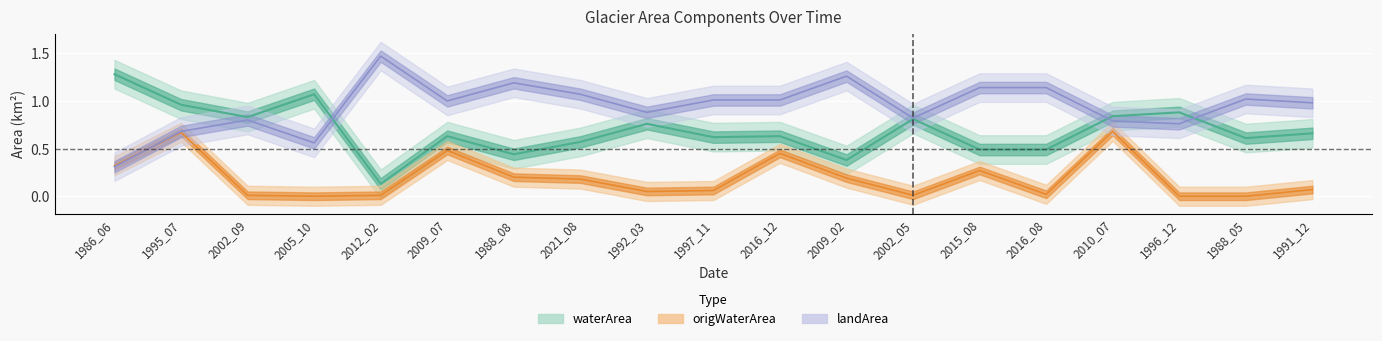

Reading left to right, what are all the values shown in this chart?

waterArea: 1.3	1.0	0.8	1.1	0.1	0.6	0.4	0.6	0.8	0.6	0.6	0.4	0.8	0.5	0.5	0.8	0.9	0.6	0.7
landArea: 0.3	0.7	0.8	0.6	1.5	1.0	1.2	1.1	0.9	1.0	1.0	1.3	0.8	1.1	1.1	0.8	0.8	1.0	1.0
origWaterArea: 0.3	0.7	0.0	0.0	0.0	0.5	0.2	0.2	0.1	0.1	0.5	0.2	0.0	0.3	0.0	0.7	0.0	0.0	0.1